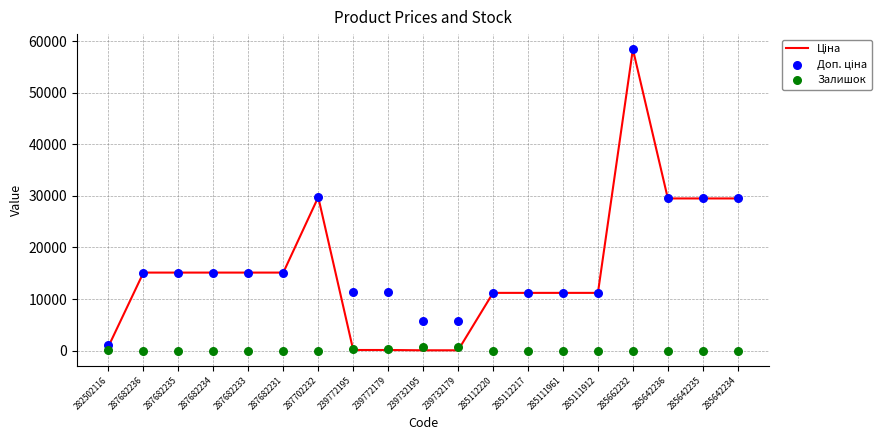

At which category is the sum across all series the highest?

285662232